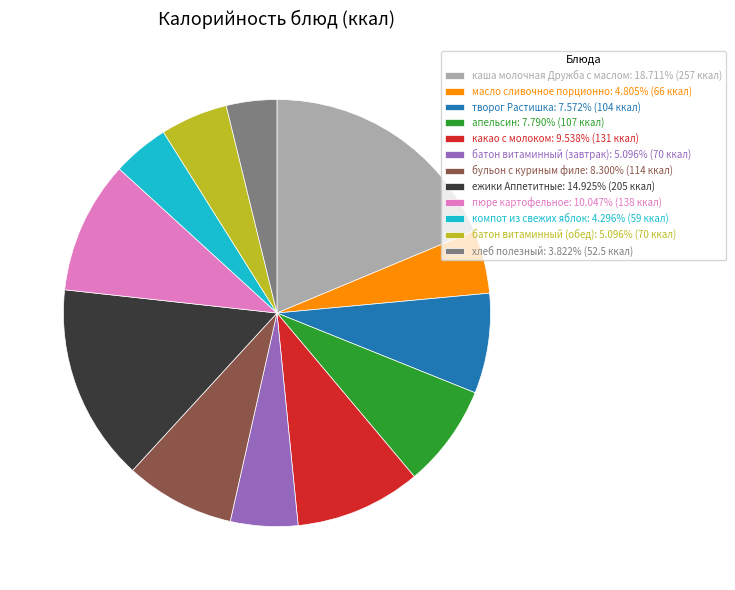

Does ежики Аппетитные represent more than half of the total?

No